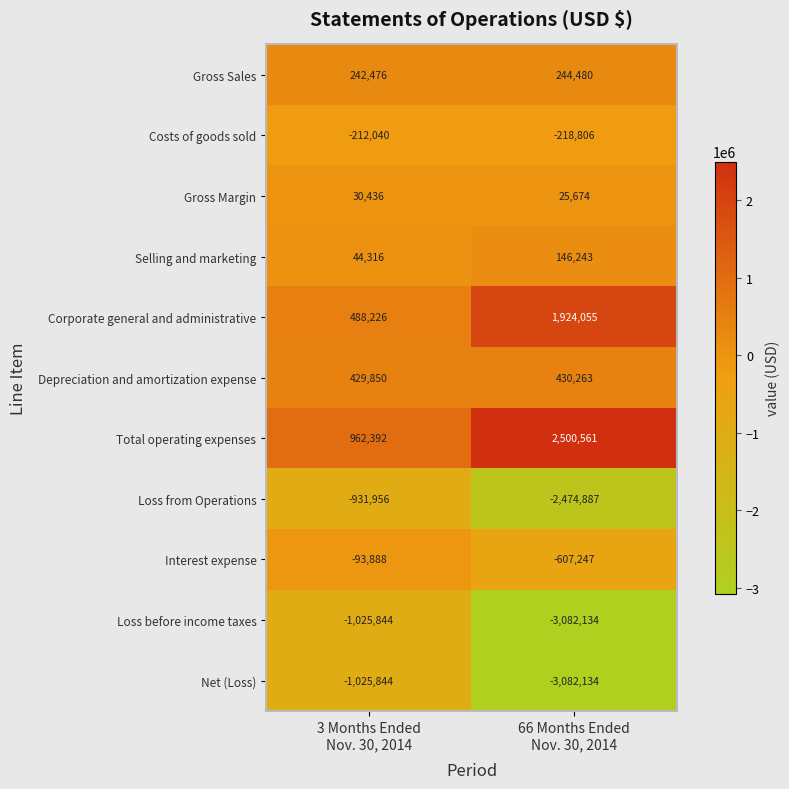

Which series has the largest total across all categories?

Total operating expenses